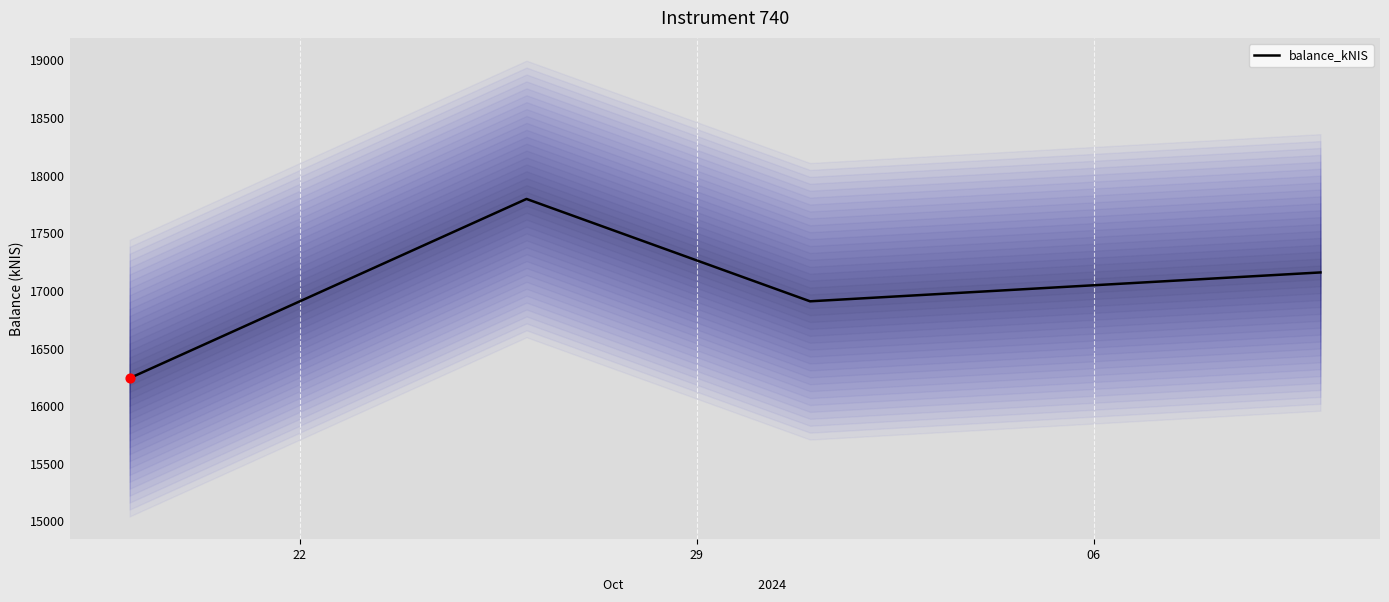

In balance_kNIS, how many points are lower than both neighbors (excluding endpoints)?

1